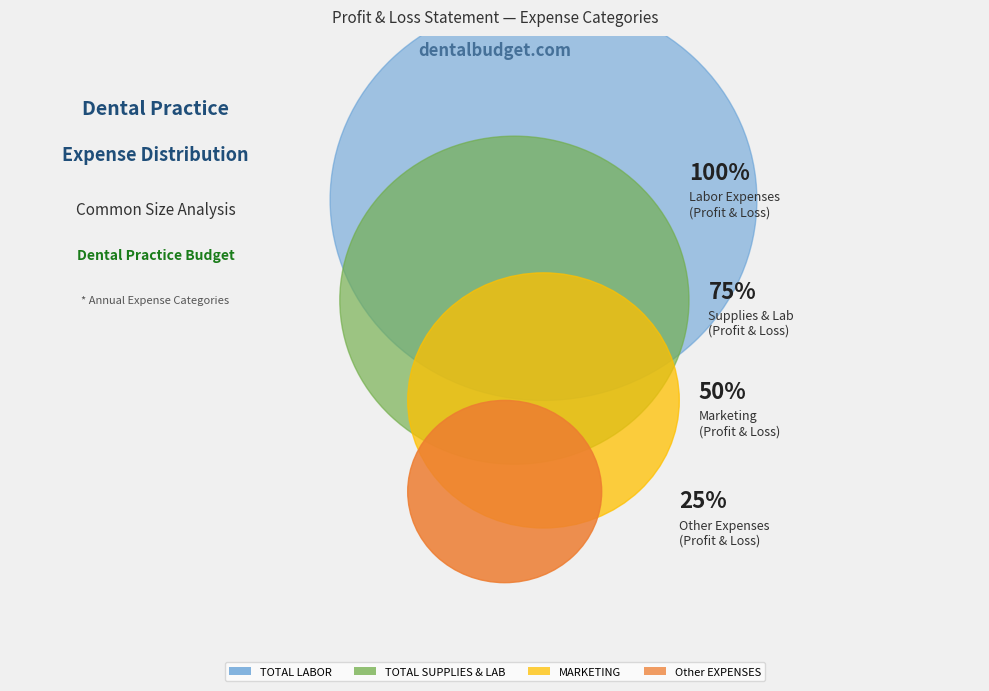

True or false: TOTAL LABOR accounts for 7% of the total.

False